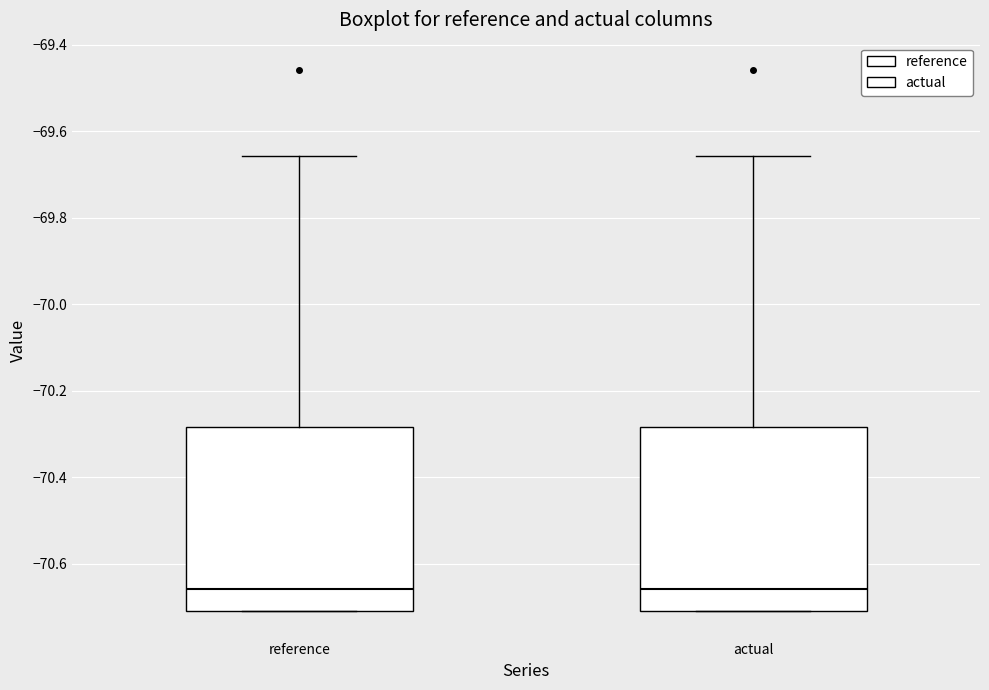

Reading left to right, read every box against the y-axis: the position of its median line, the range the box covers, and the ends of its whiskers. The values are not printed on the chart, so give them approximately, as read against the axis.

reference: median -70.66, box -70.72 to -70.28, whiskers -70.72 to -69.66
actual: median -70.66, box -70.72 to -70.28, whiskers -70.72 to -69.66